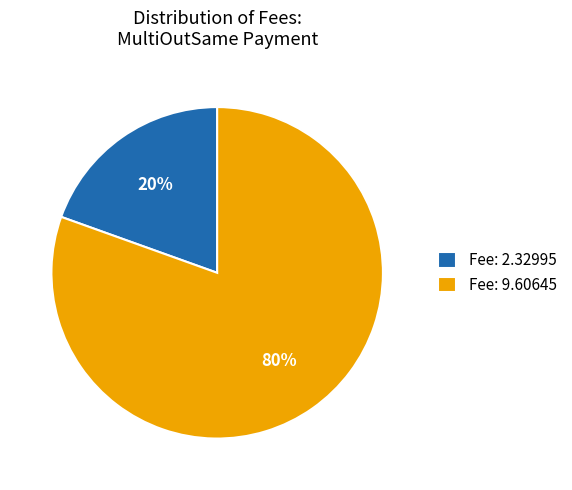

To the nearest percent, what percentage of the pie is Fee: 9.60645?

80%